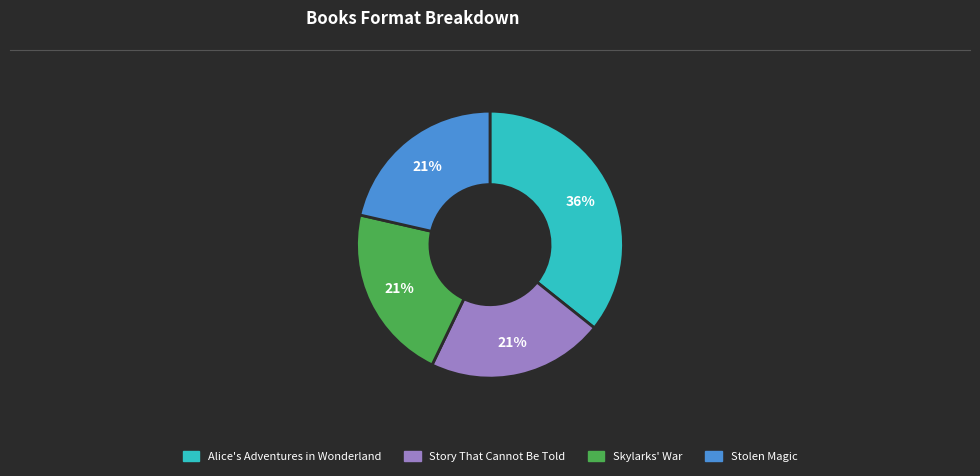

How many segments does this pie chart have?

4